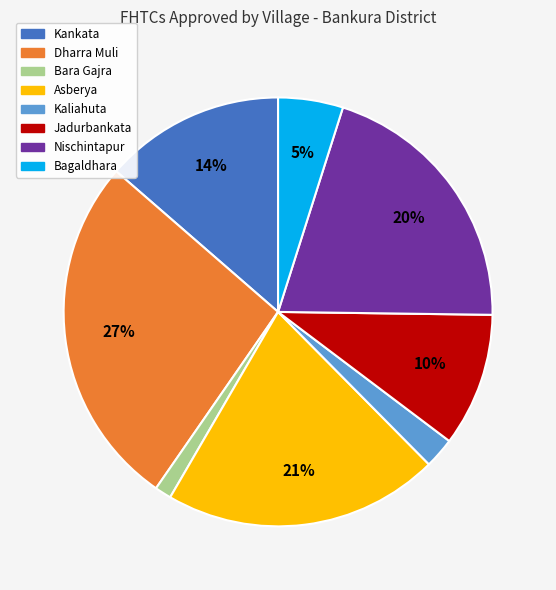

Is there a majority slice in this chart?

No